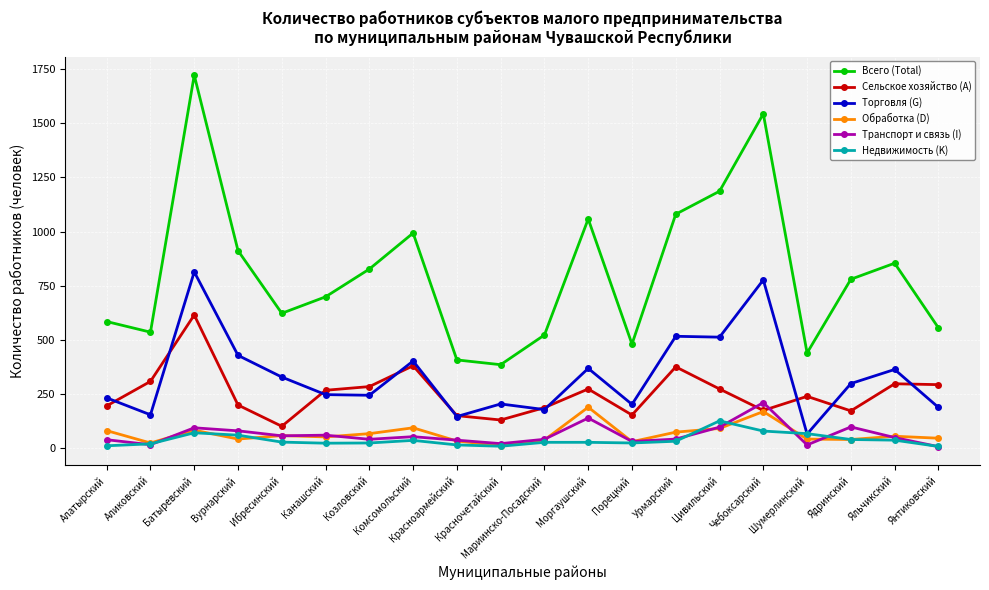

Which series has the widest spread of values?

Всего (Total)